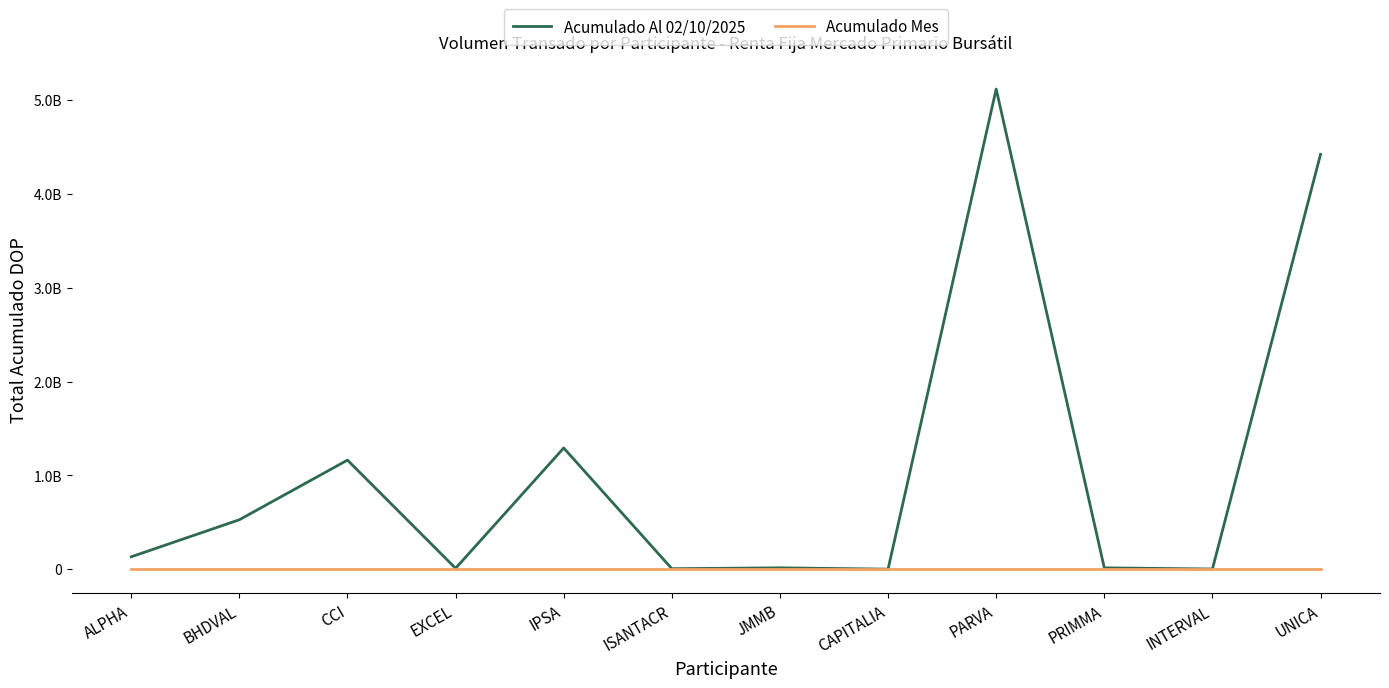

Rank the series by their maximum value, from highest to lowest.

Acumulado Al 02/10/2025, Acumulado Mes